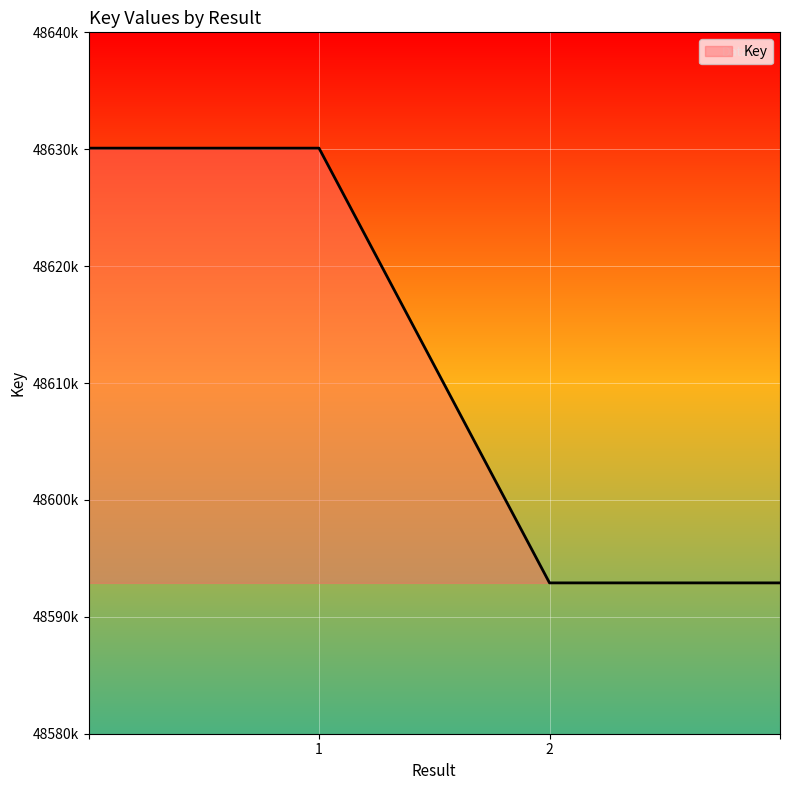

What is the value of the 2nd point from the left?

48630092